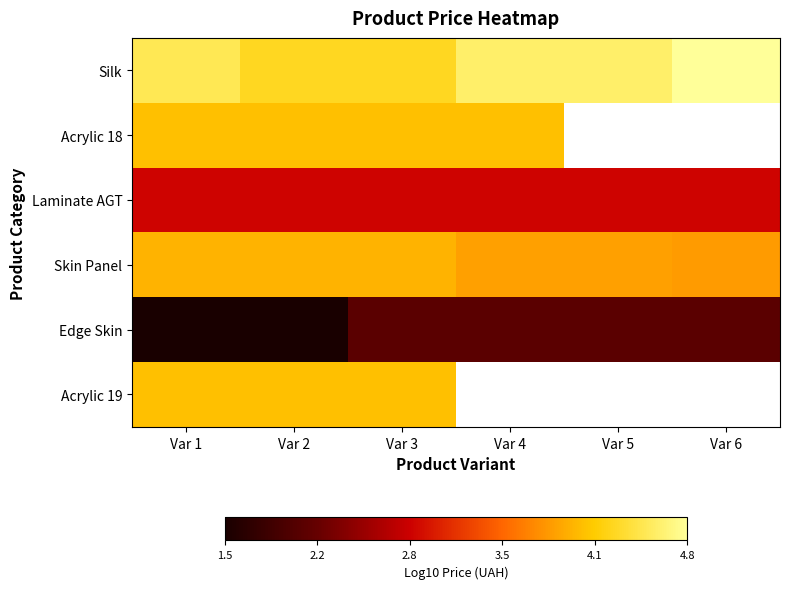

List the labels in order of Skin Panel value, smallest first.

Var 6, Var 4, Var 5, Var 1, Var 2, Var 3